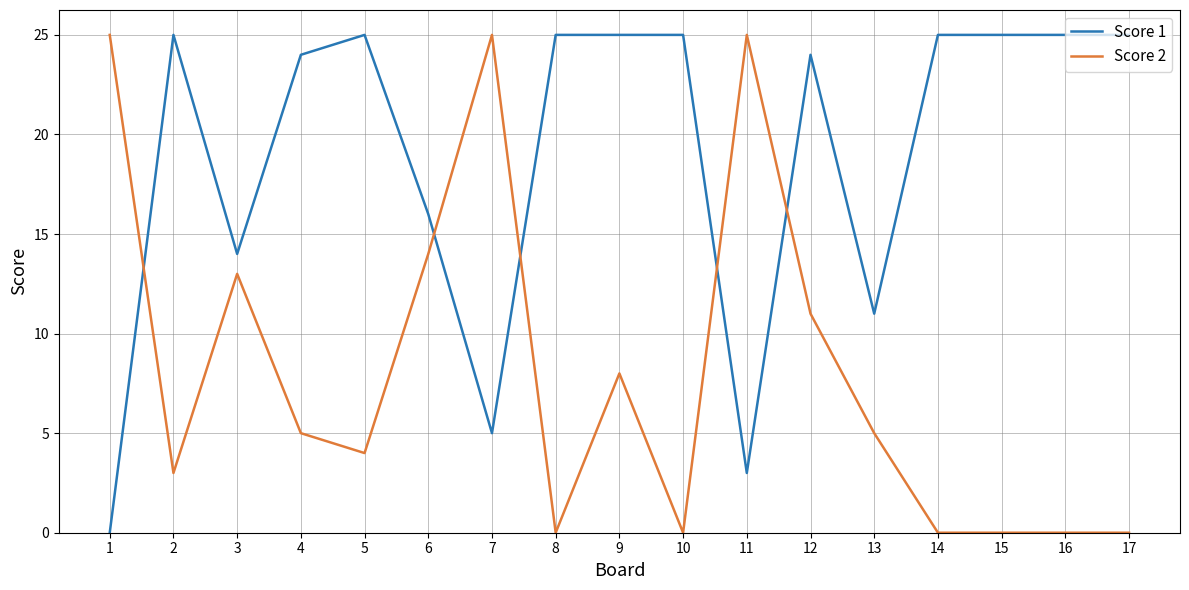

Rank the series by their average value, from lowest to highest.

Score 2, Score 1